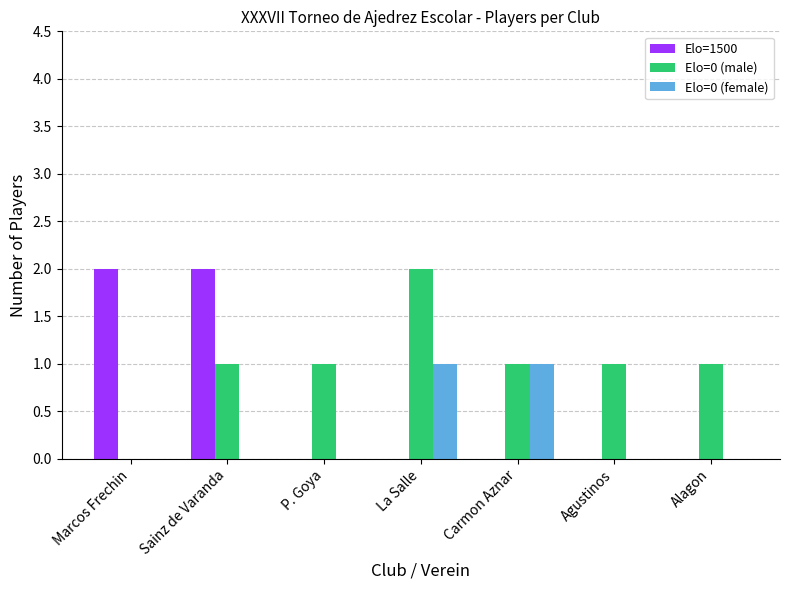

What is the total value across all series at La Salle?

3